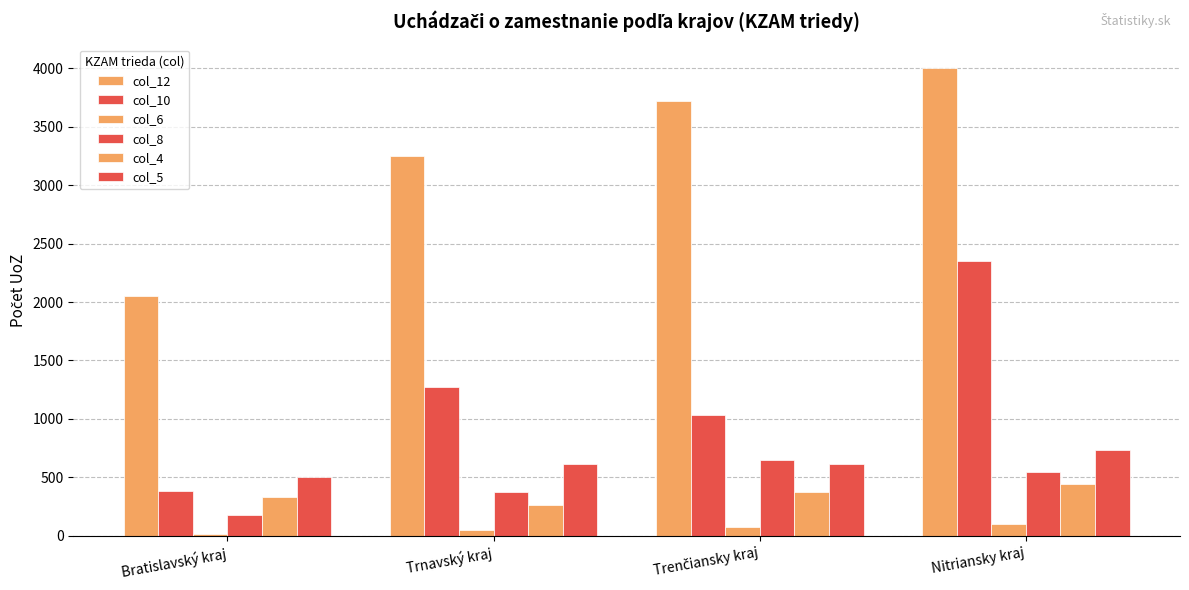

Count the col_8 values in the range 371 to 645.

3